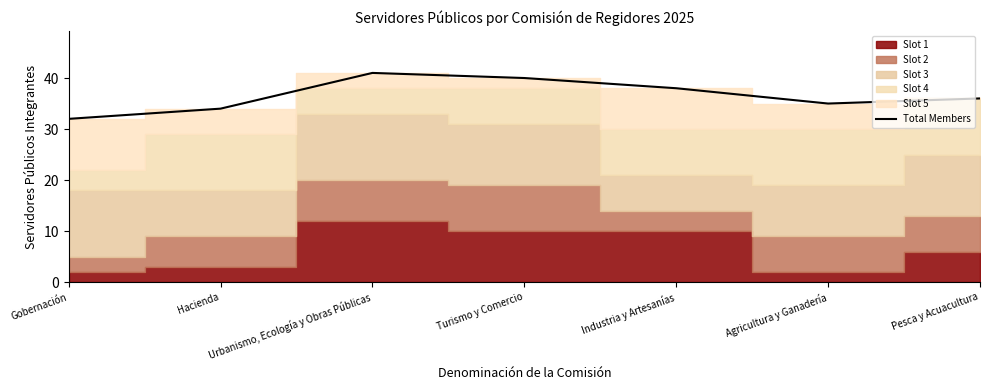

What is the value of the 2nd point from the left?

34